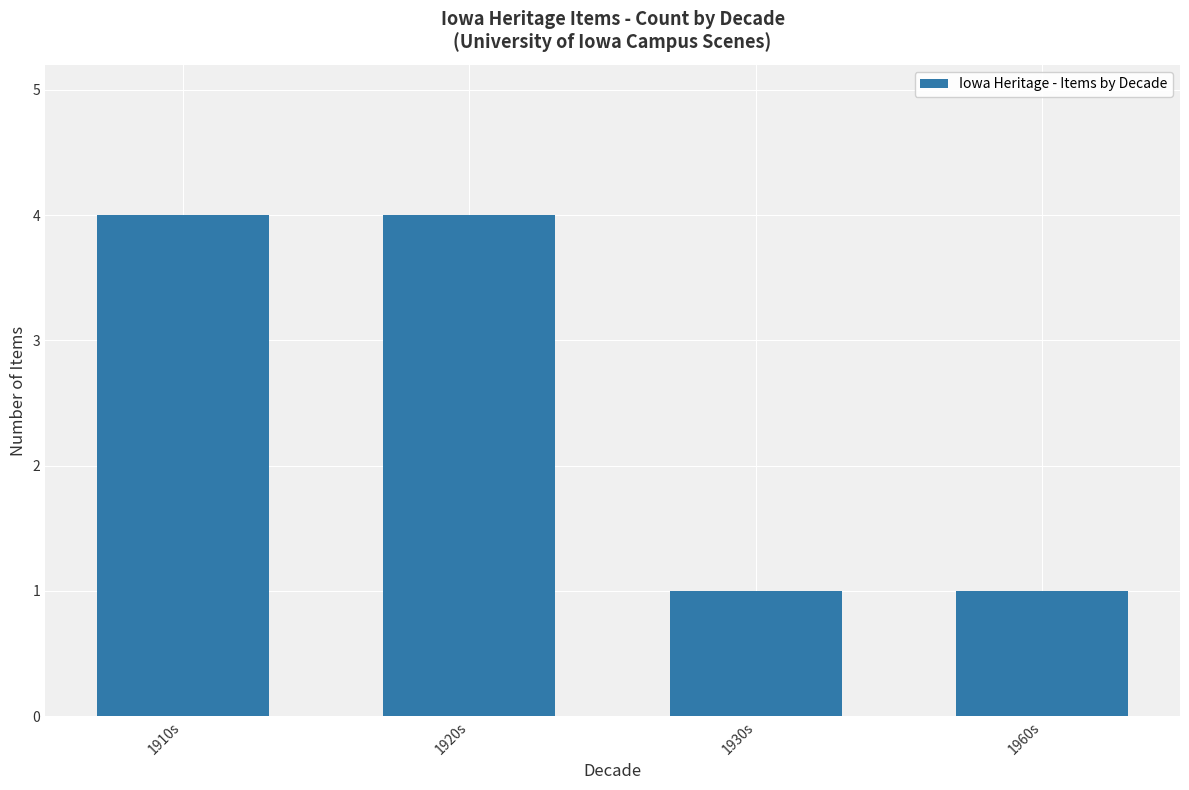

What is the sum of all values?

10